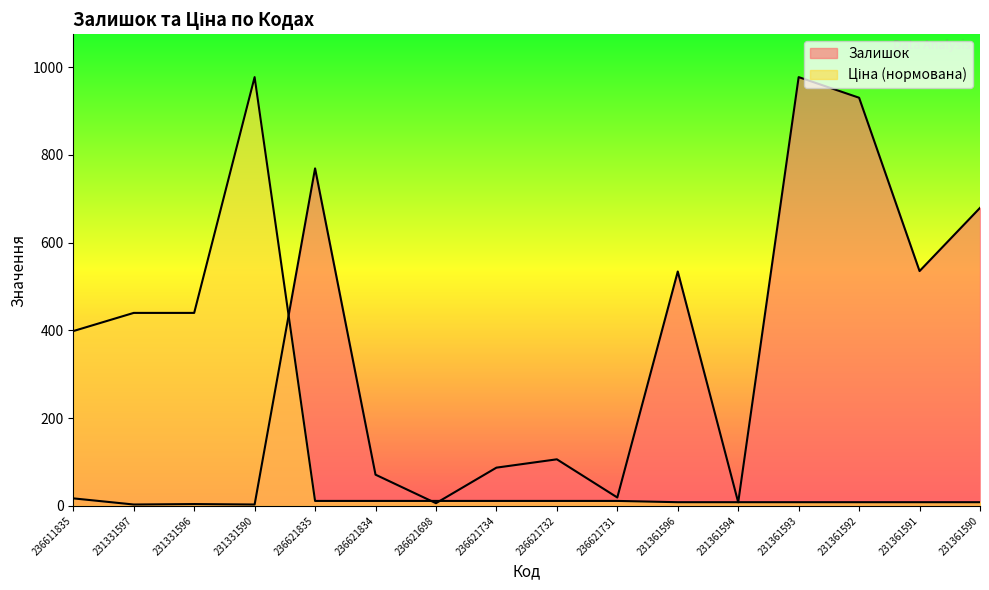

At which category does the chart reach its peak across all series?

231361593